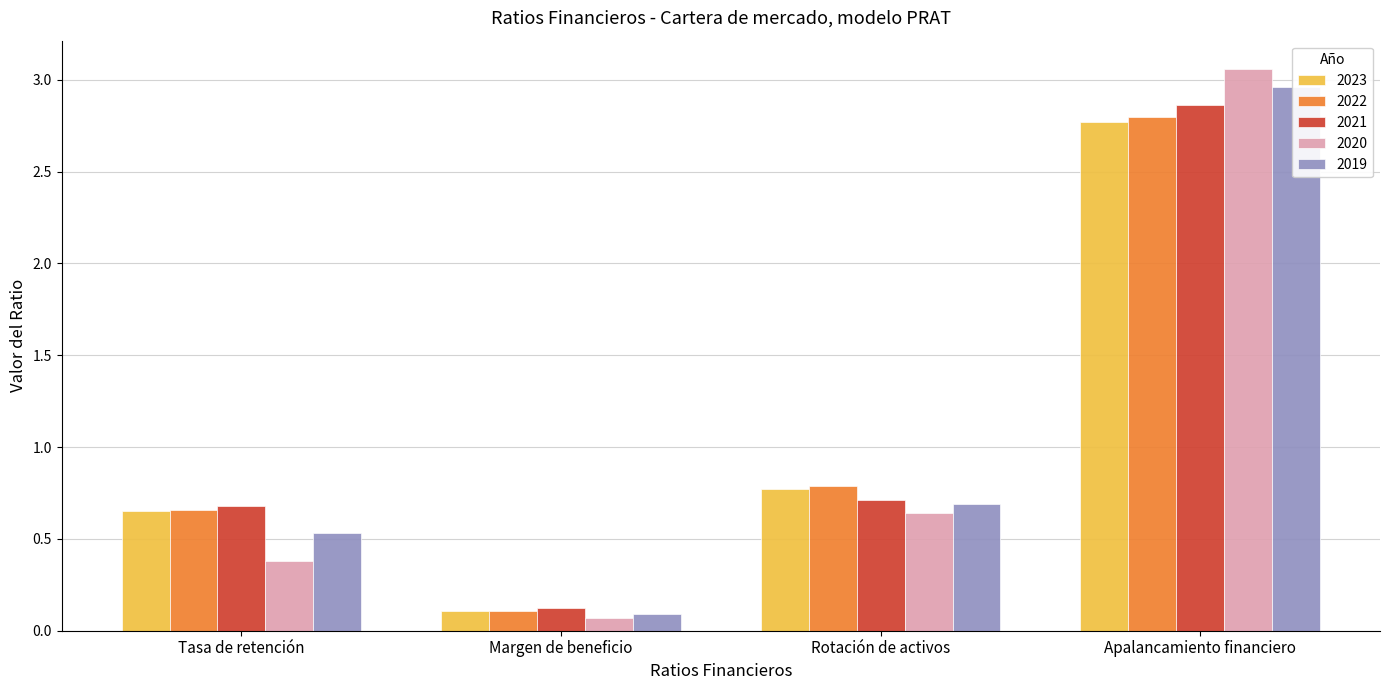

What is the label of the 1st bar from the right?

Apalancamiento financiero